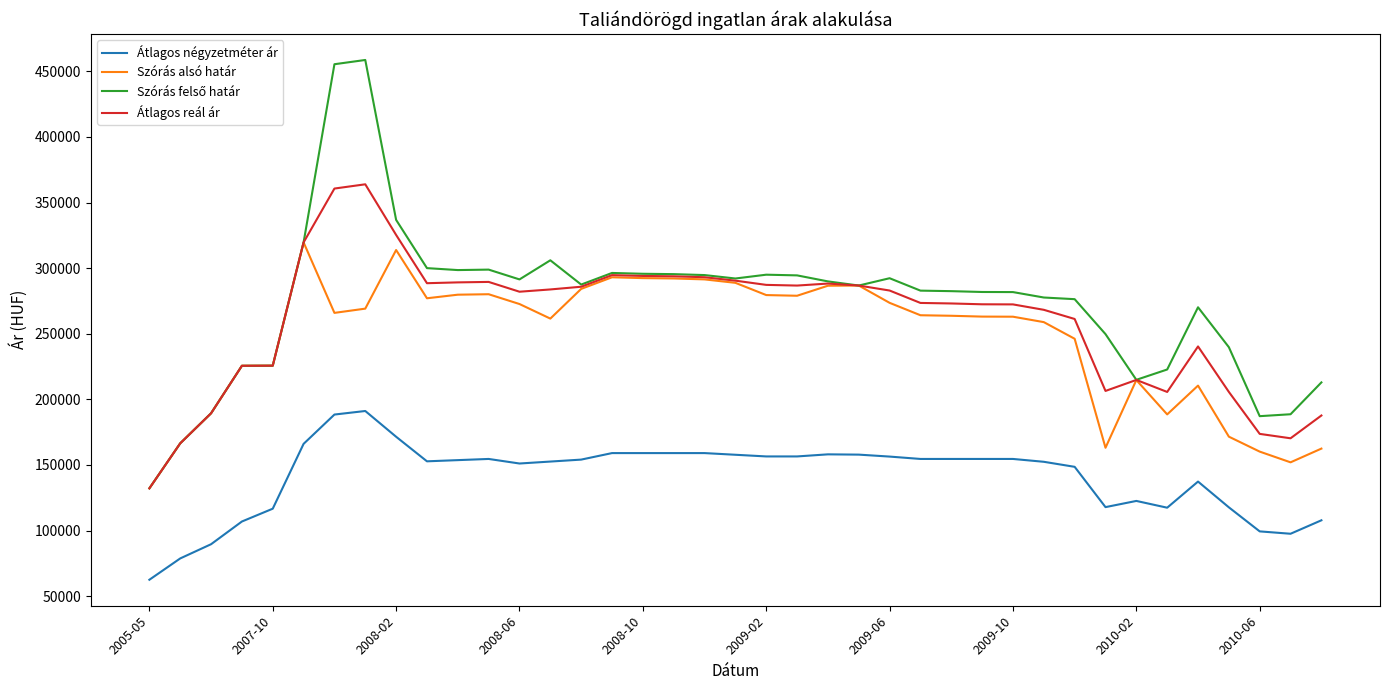

True or false: Átlagos négyzetméter ár and Szórás alsó határ cross at least once.

False